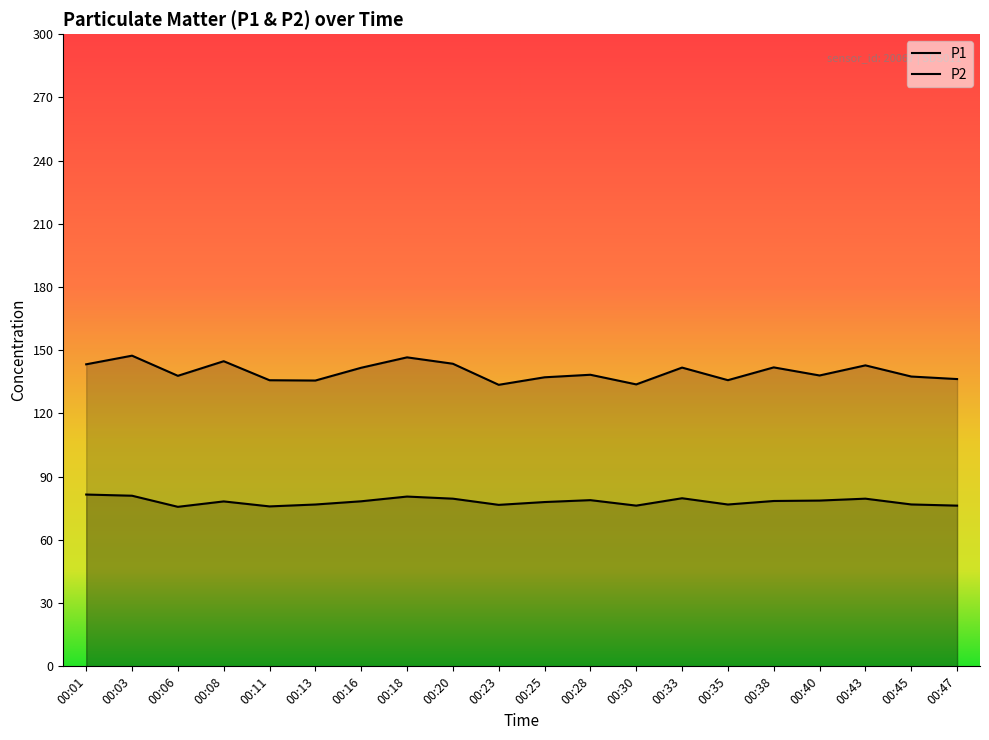

What is the average value of the P2 series?

78.2